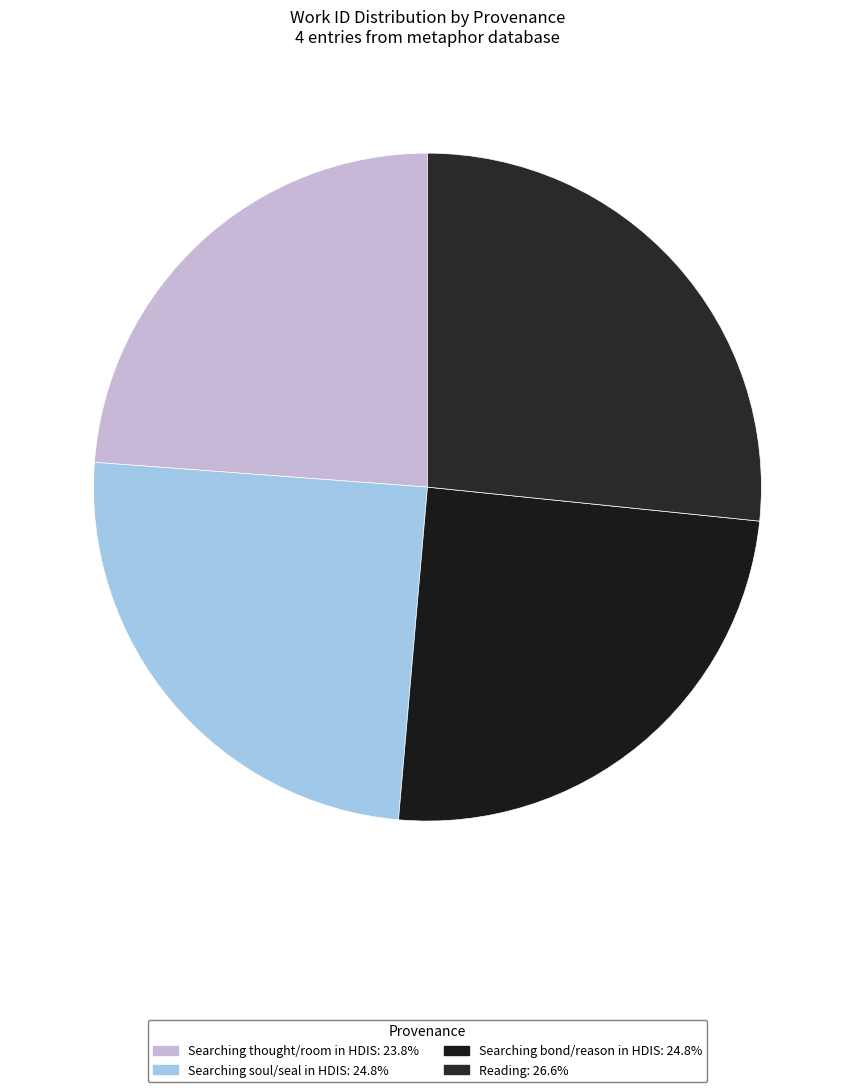

Which category has the smallest portion of the pie?

Searching thought/room in HDIS